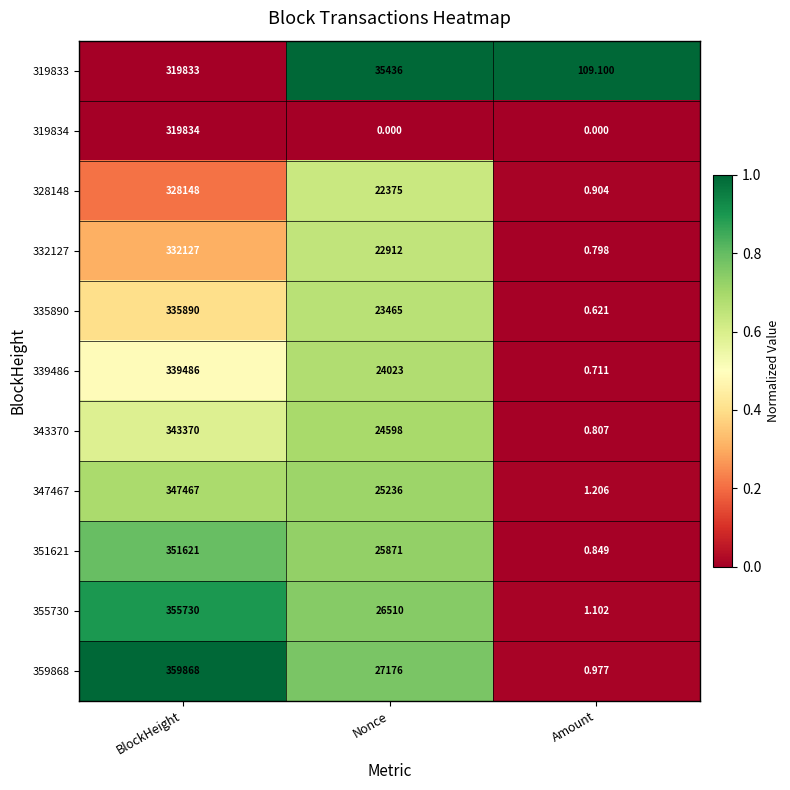

At which label is 343370 closest to 171685?

Nonce